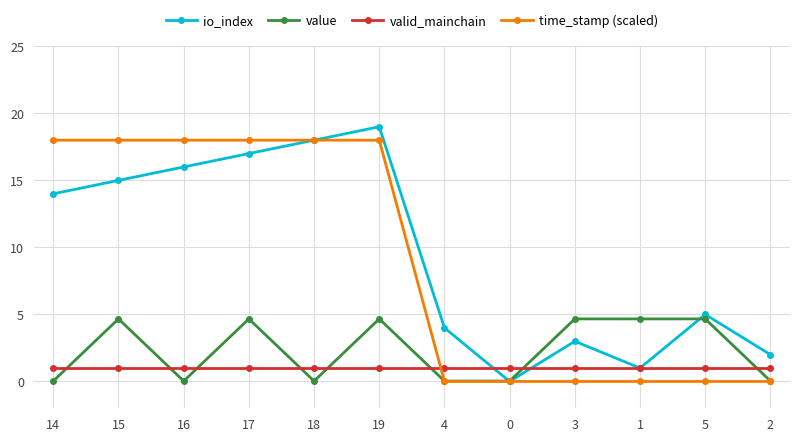

The valid_mainchain series shows 1.0 at 15. True or false?

True